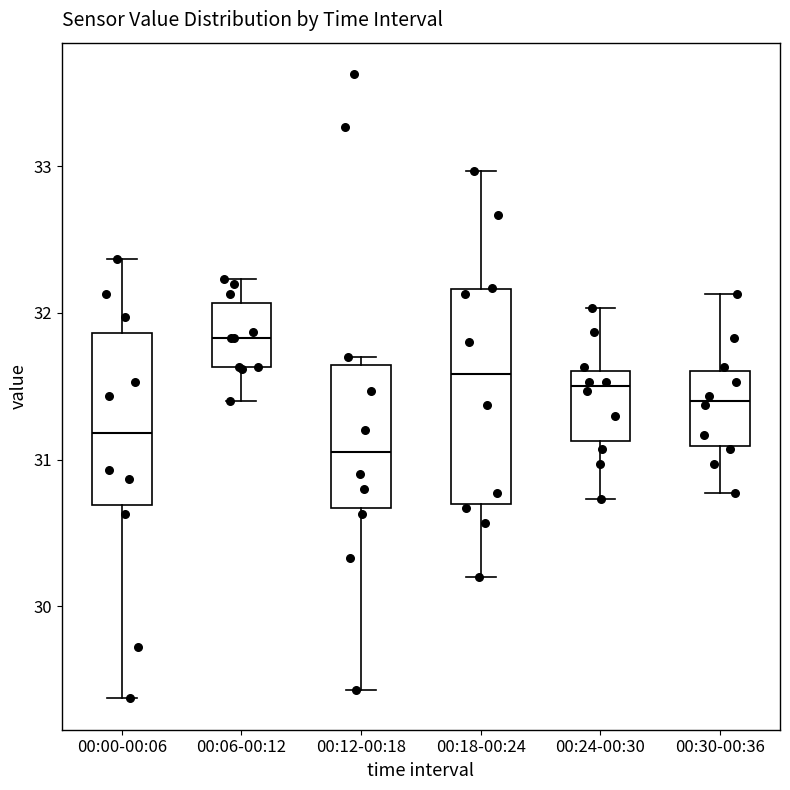

Reading left to right, read every box against the y-axis: the position of its median line, the range the box covers, and the ends of its whiskers. The values are not printed on the chart, so give them approximately, as read against the axis.

00:00-00:06: median 31.2, box 30.7 to 31.9, whiskers 29.4 to 32.4
00:06-00:12: median 31.8, box 31.6 to 32.1, whiskers 31.4 to 32.2
00:12-00:18: median 31.1, box 30.7 to 31.6, whiskers 29.4 to 31.7
00:18-00:24: median 31.6, box 30.7 to 32.2, whiskers 30.2 to 33.0
00:24-00:30: median 31.5, box 31.1 to 31.6, whiskers 30.7 to 32.0
00:30-00:36: median 31.4, box 31.1 to 31.6, whiskers 30.8 to 32.1